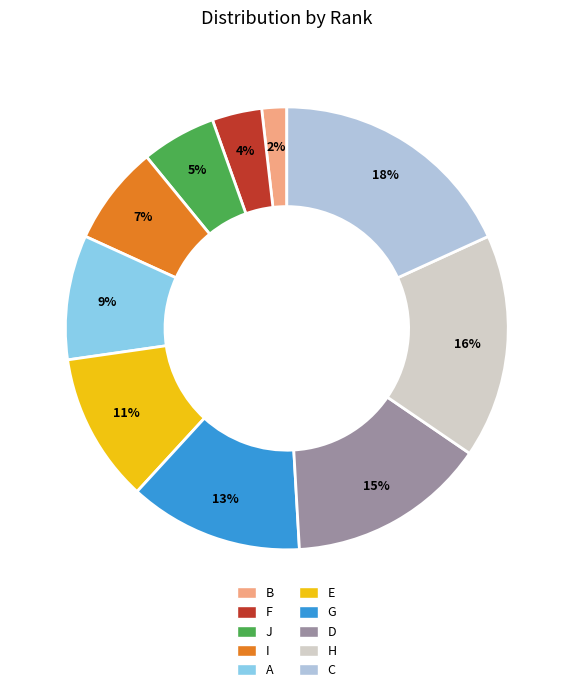

Is the sum of E and H greater than half?

No